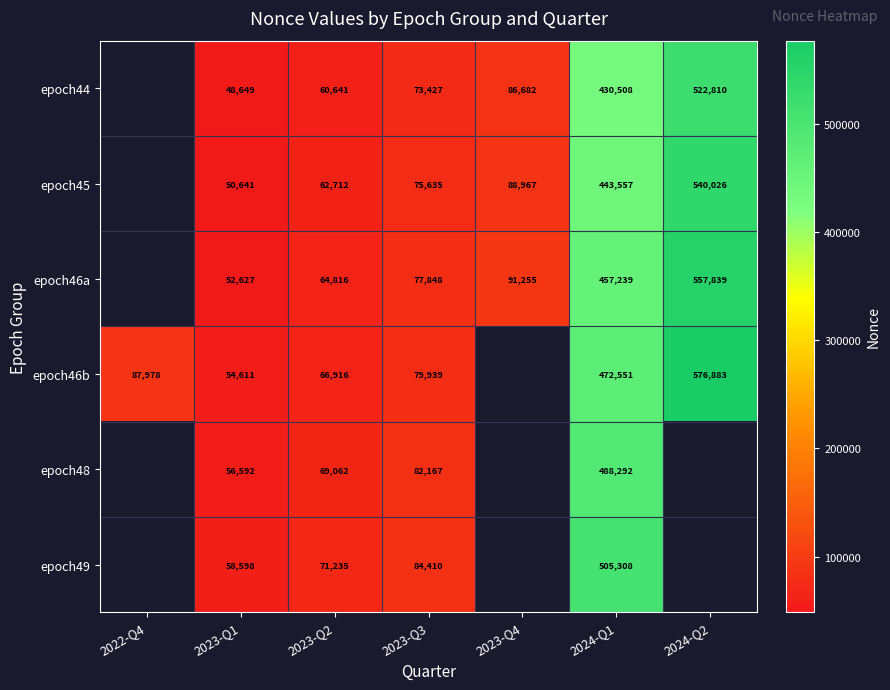

Which series changed the most between 2023-Q2 and 2024-Q1?

epoch49